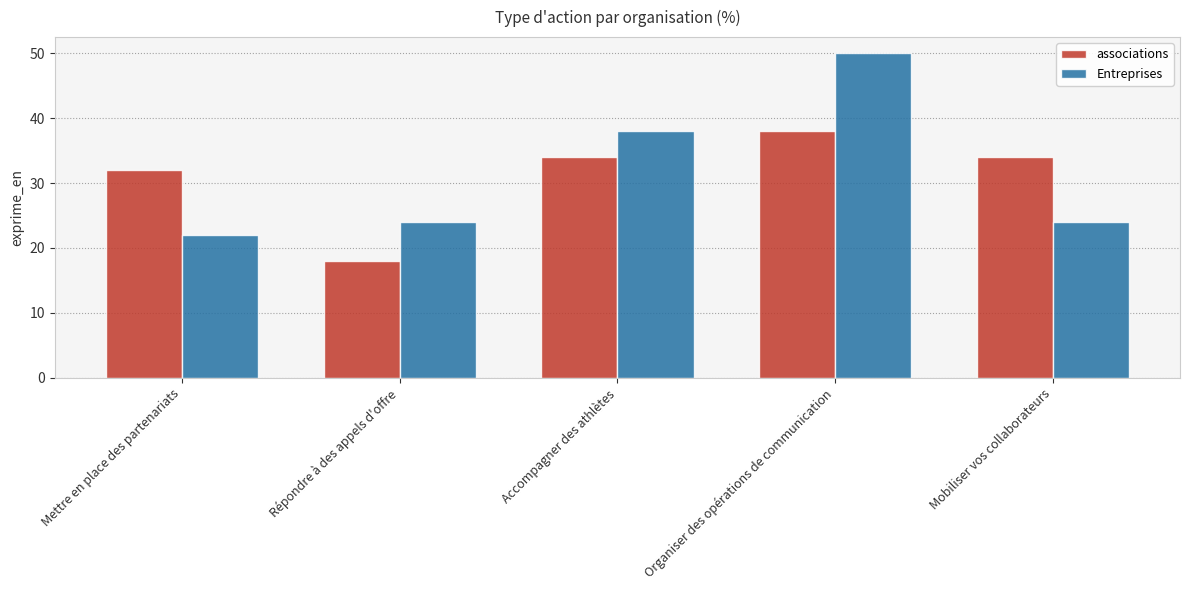

The Entreprises series shows 22 at Mettre en place des partenariats. True or false?

True